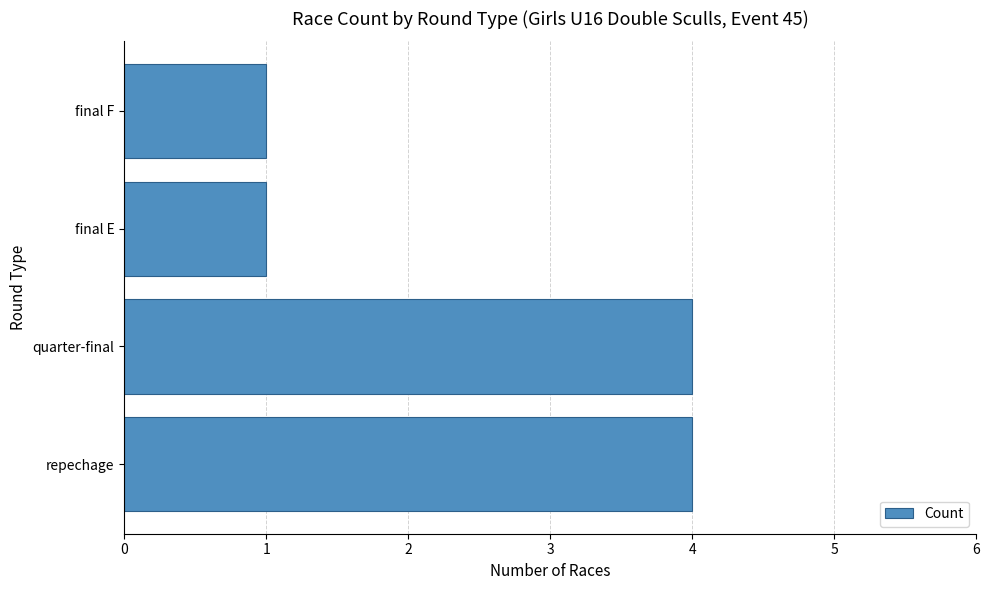

What is the approximate value at quarter-final?

4